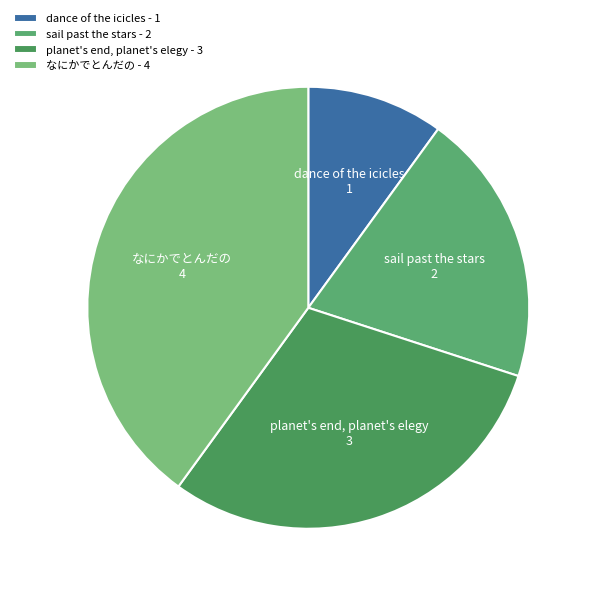

Is there a majority slice in this chart?

No